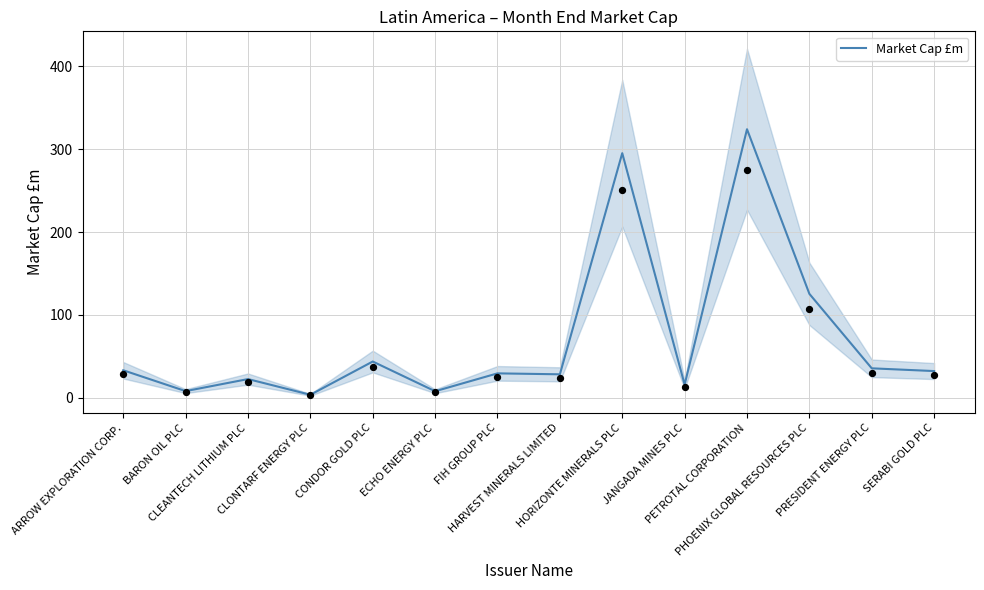

What is the ratio of the value at CLONTARF ENERGY PLC to the value at CONDOR GOLD PLC?

0.1